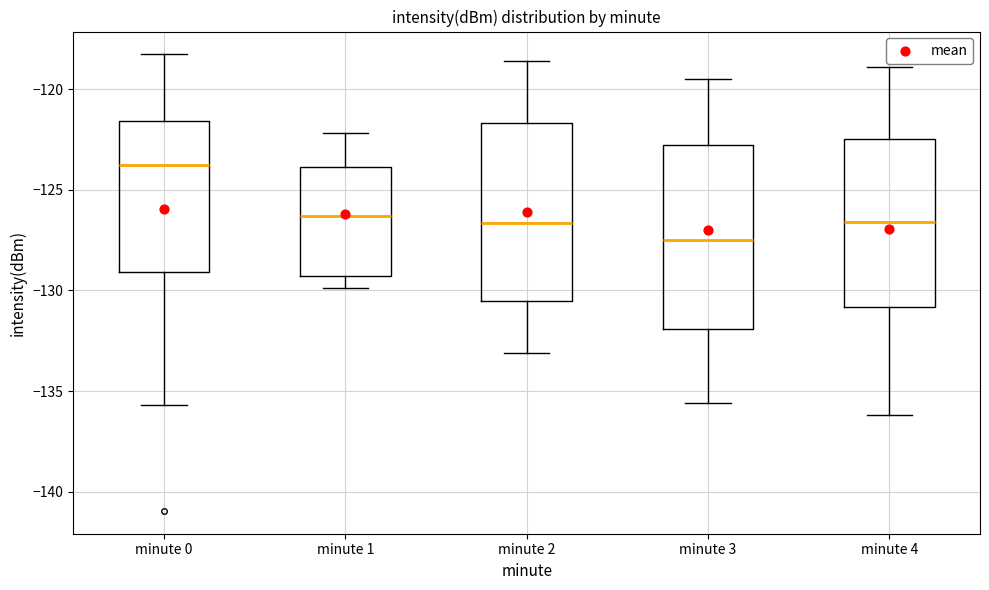

Where does the median line of the box for minute 4 sit on the y-axis? The values are not printed on the chart, so give them approximately, as read against the axis.

-126.5